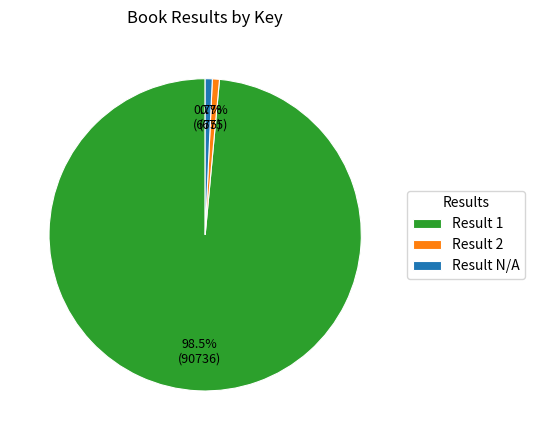

Between Result 1 and Result 2, which is larger?

Result 1